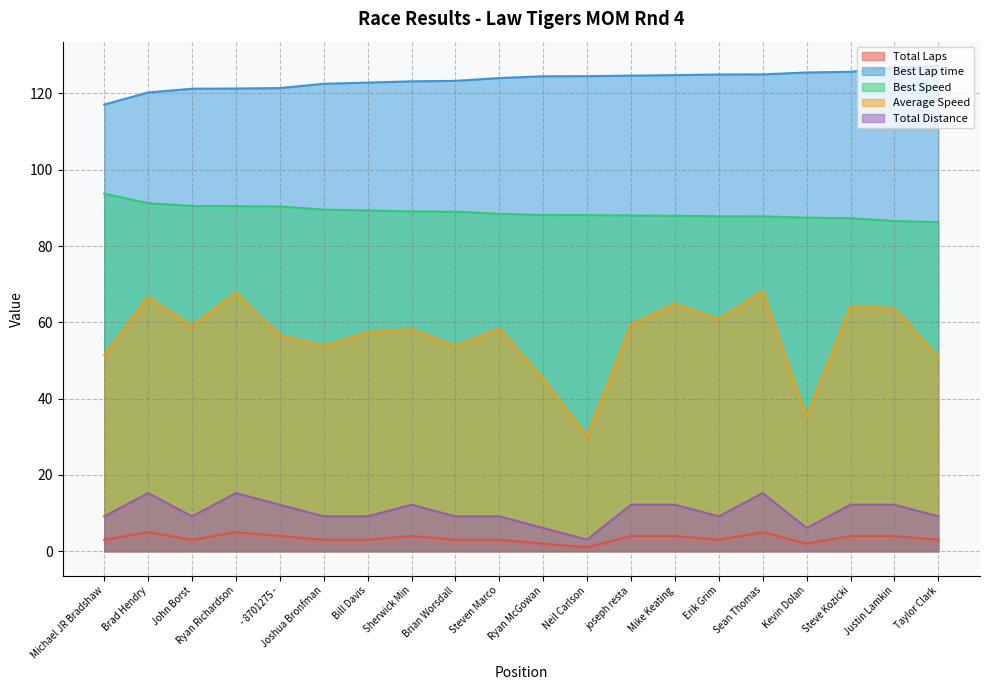

True or false: Best Speed and Total Distance intersect in this chart.

False